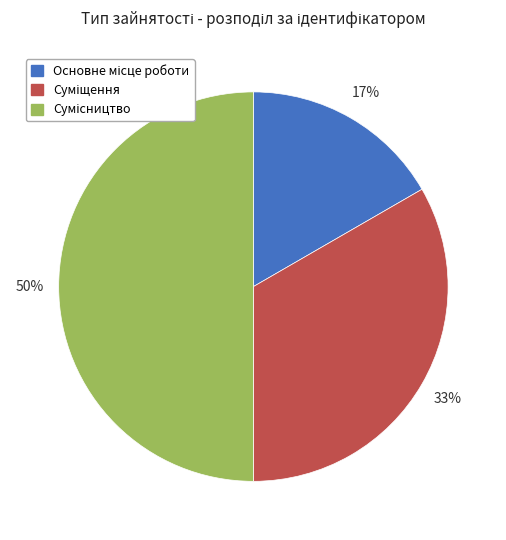

To the nearest percent, what is the average slice percentage?

33%